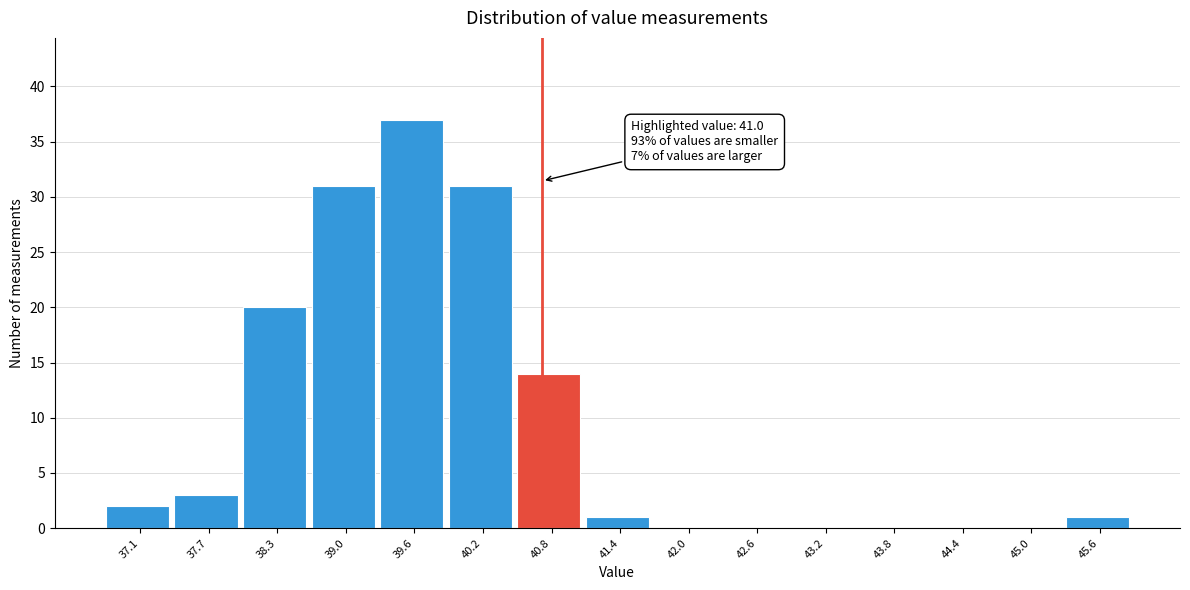

Reading right to left, what are all the values shown in this chart?

45.6=1	45.0=0	44.4=0	43.8=0	43.2=0	42.6=0	42.0=0	41.4=1	40.8=14	40.2=31	39.6=37	39.0=31	38.3=20	37.7=3	37.1=2